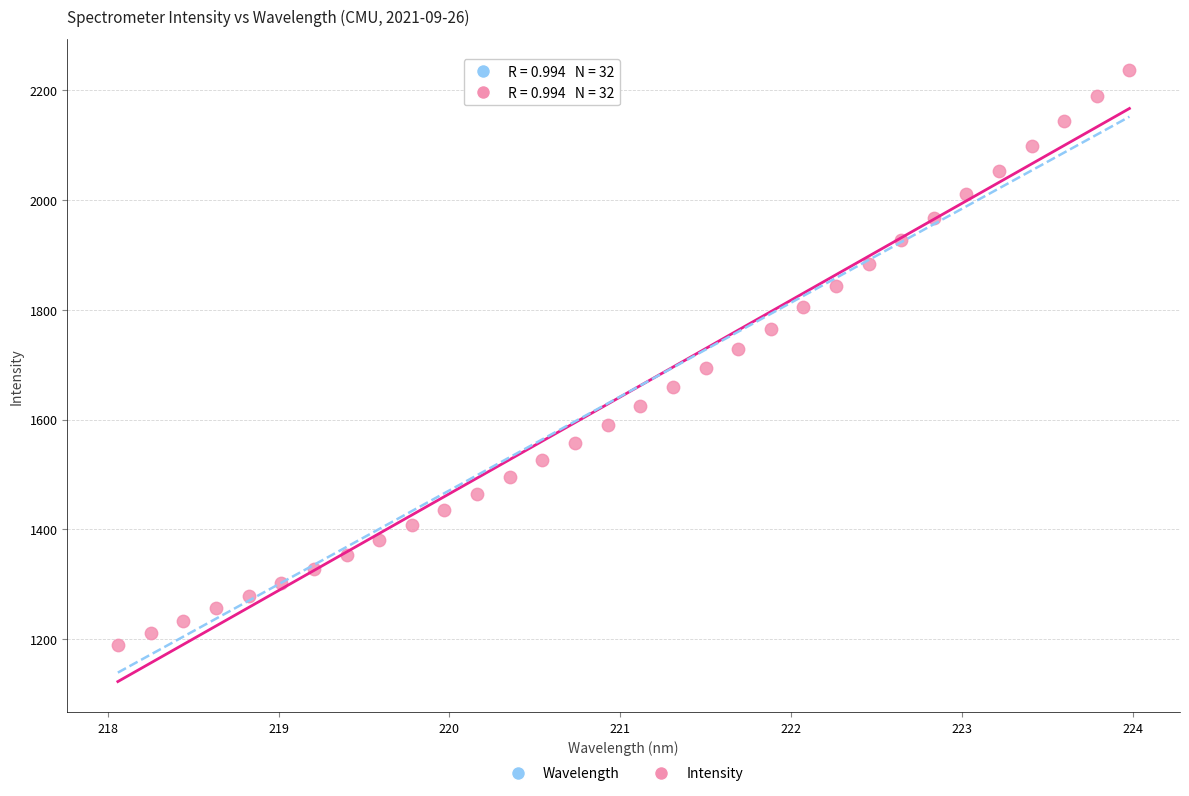

What is the range of Y values (max minus min)?

1048.5